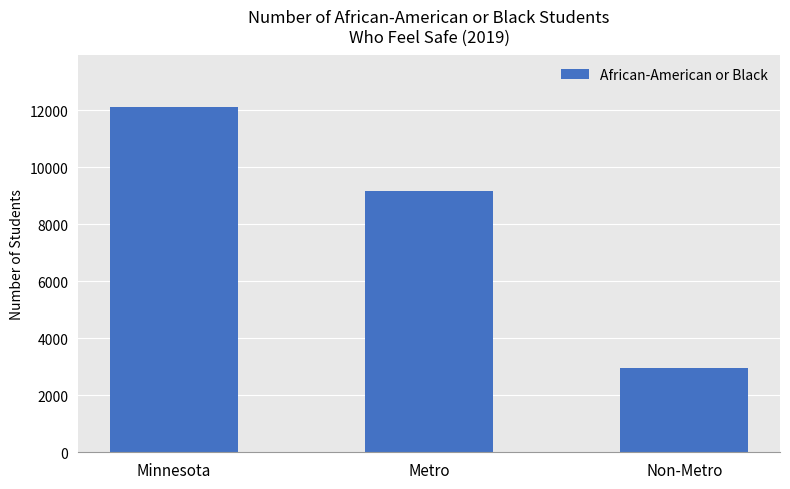

Reading left to right, what are all the values shown in this chart?

12110	9158	2952